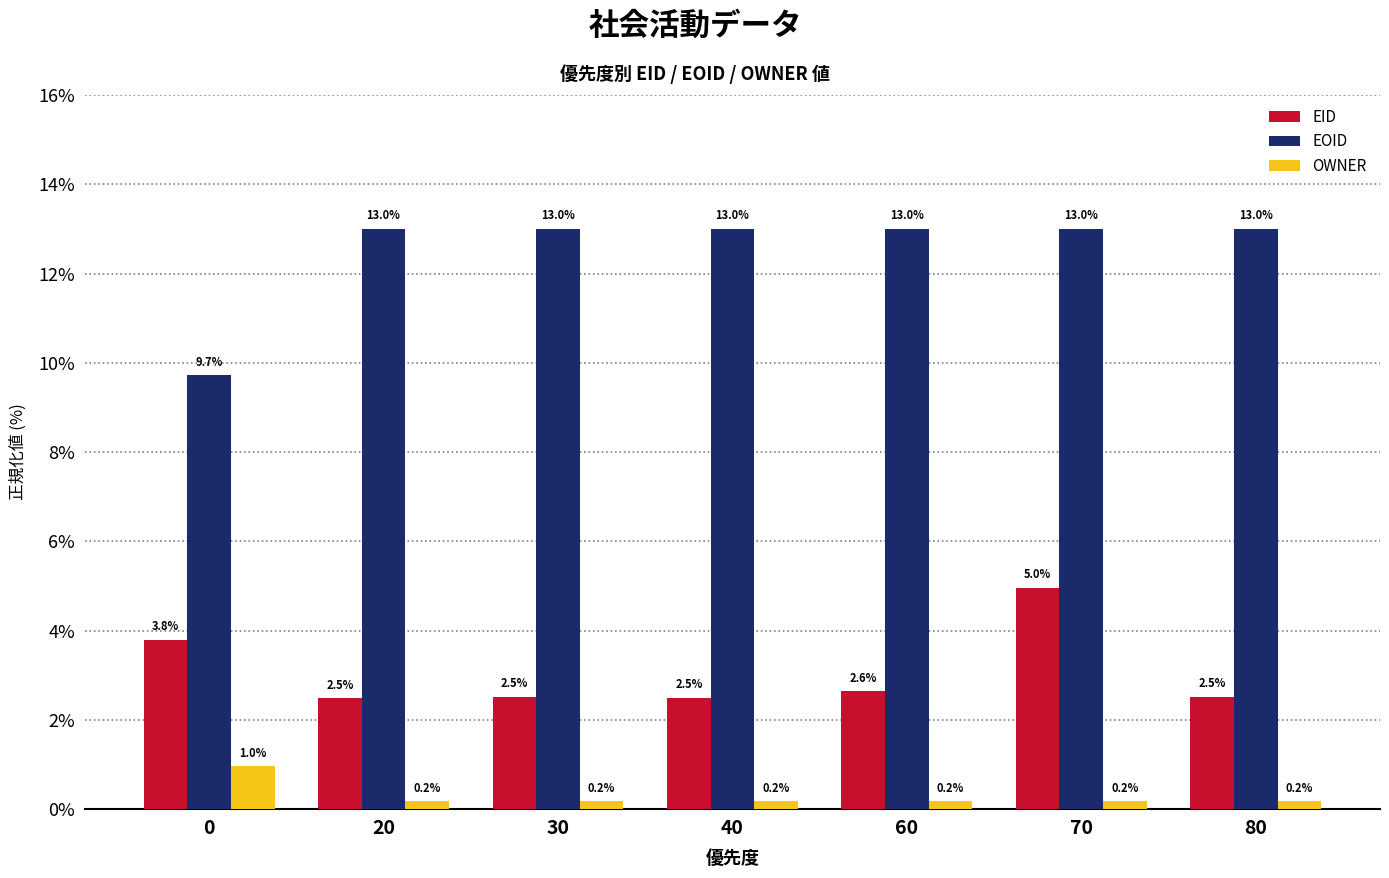

What is the value of the OWNER bar at the 2nd from the left?

0.2